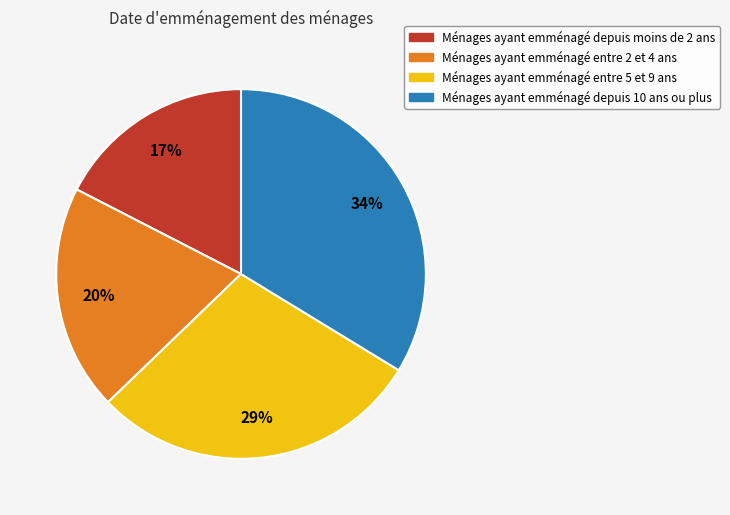

Is there a majority slice in this chart?

No